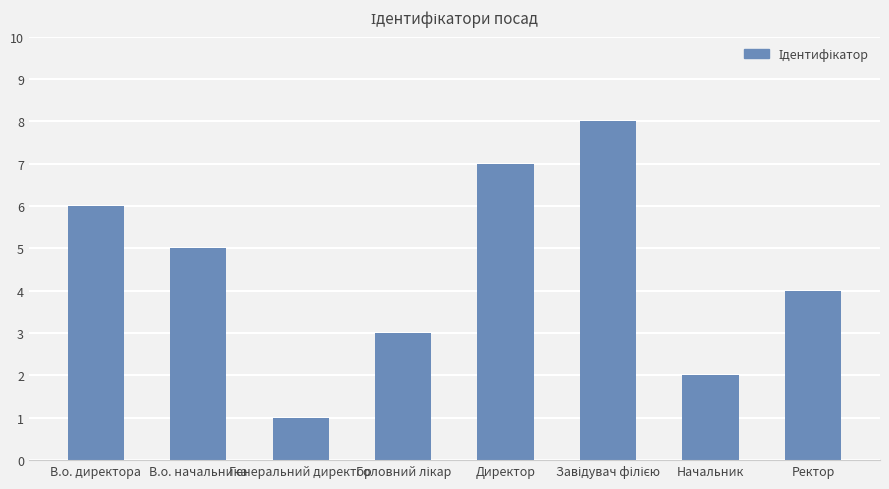

What is the change in value from В.о. начальника to Директор?

+2